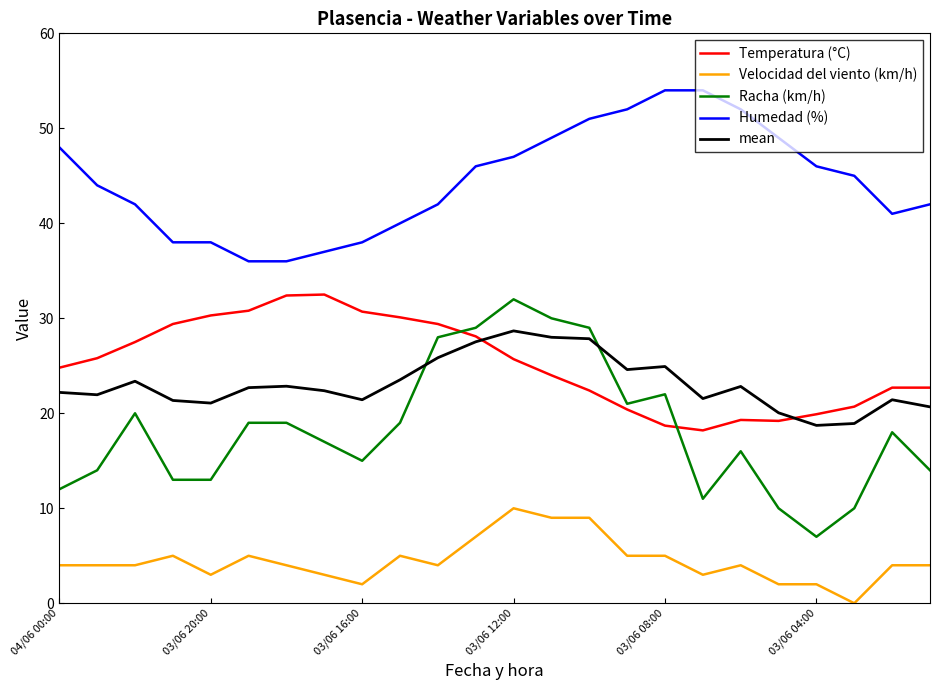

Does the chart display data point markers on the line(s)?

No